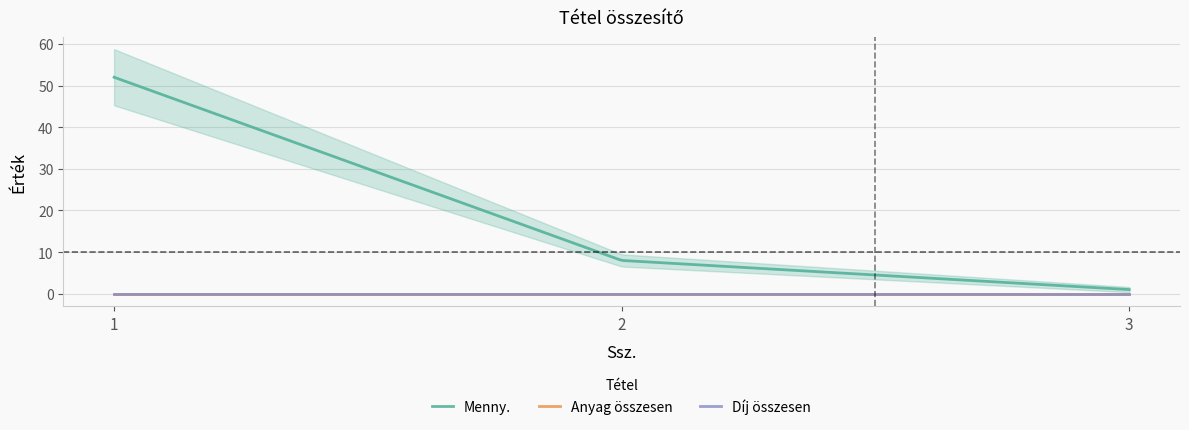

What are all the series names shown in the legend?

Menny., Anyag összesen, Díj összesen